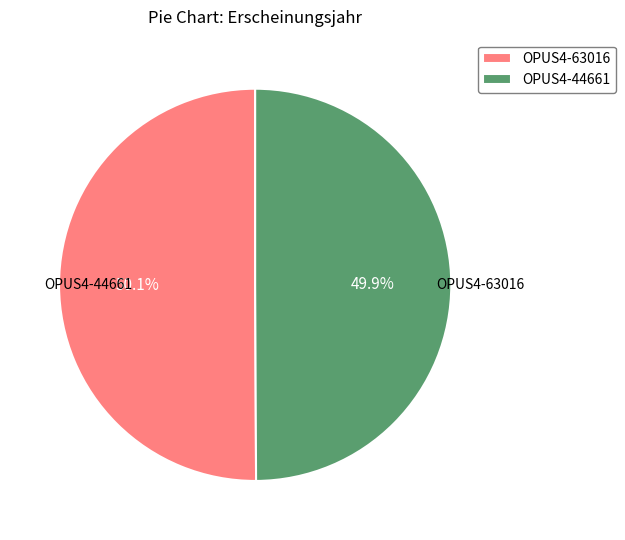

What is the total percentage of OPUS4-44661 and OPUS4-63016?

100.0%